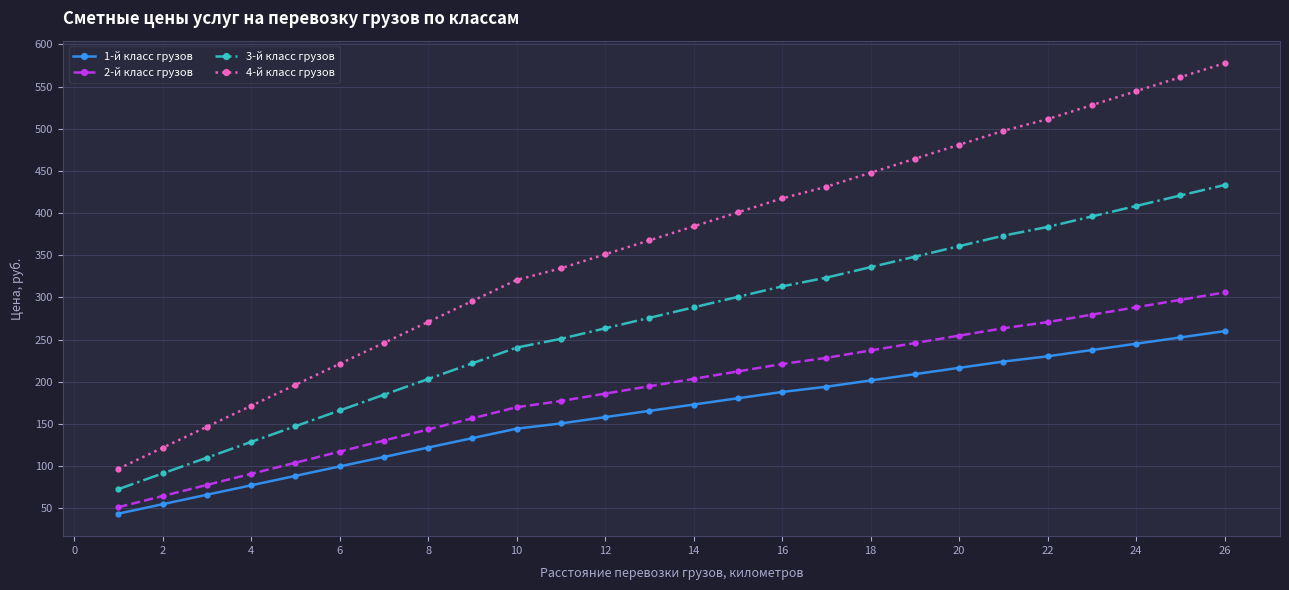

Which series has the largest range (max minus min)?

4-й класс грузов